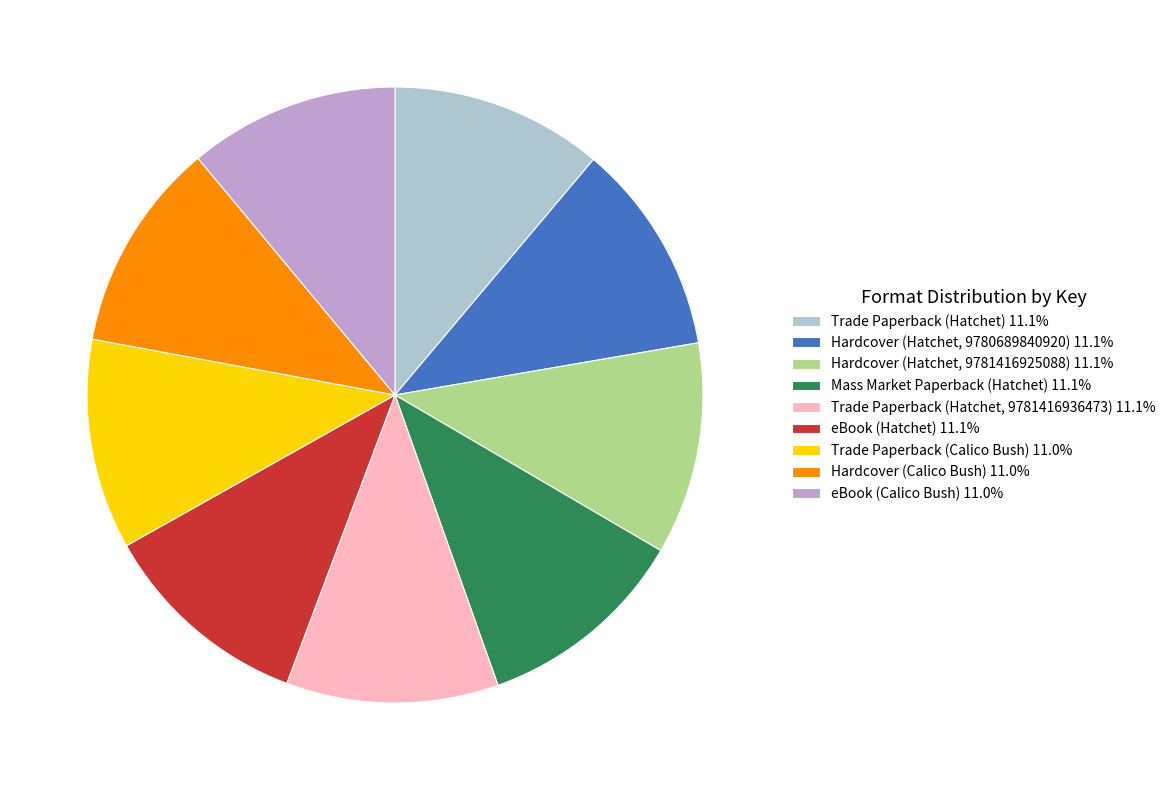

Approximately how many times larger is the value at Hardcover (Hatchet, 9781416925088) compared to eBook (Hatchet)?

1.0